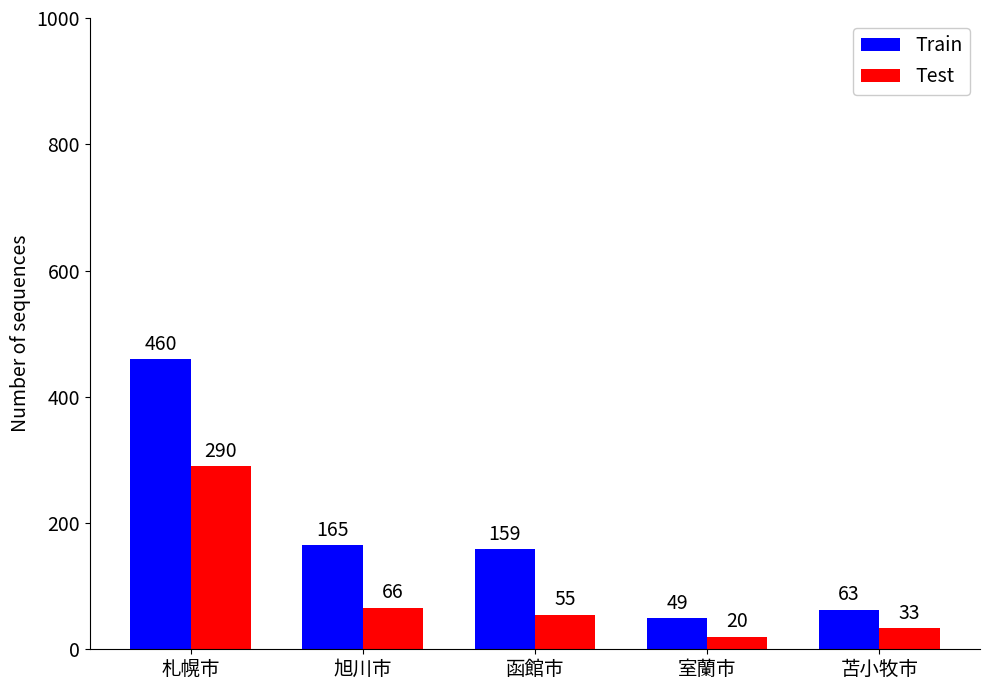

How many groups of bars are there?

5